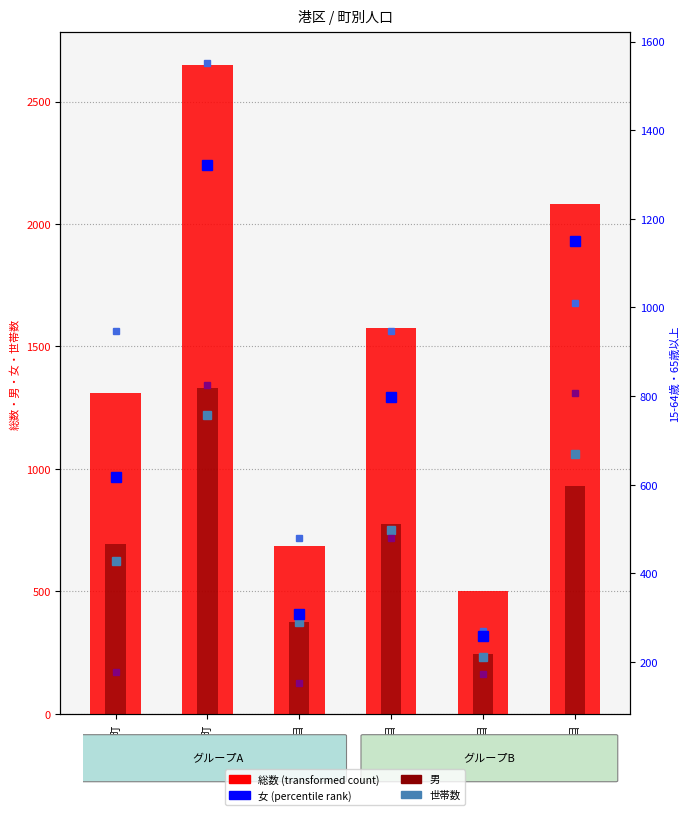

Which label corresponds to the smallest value in the chart?

稲永一丁目